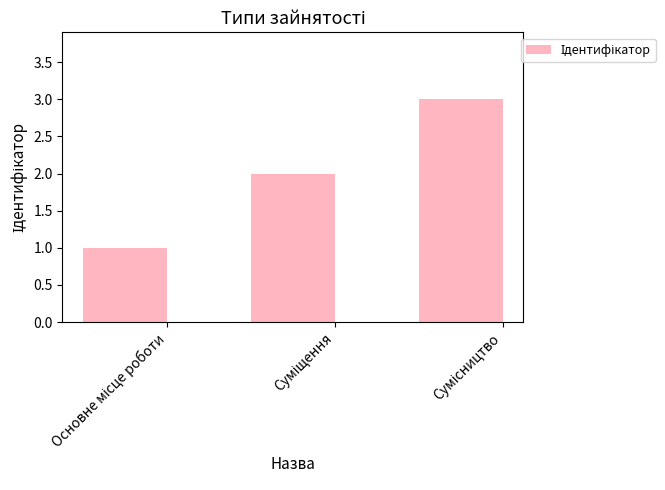

What is the maximum value shown in the chart?

3